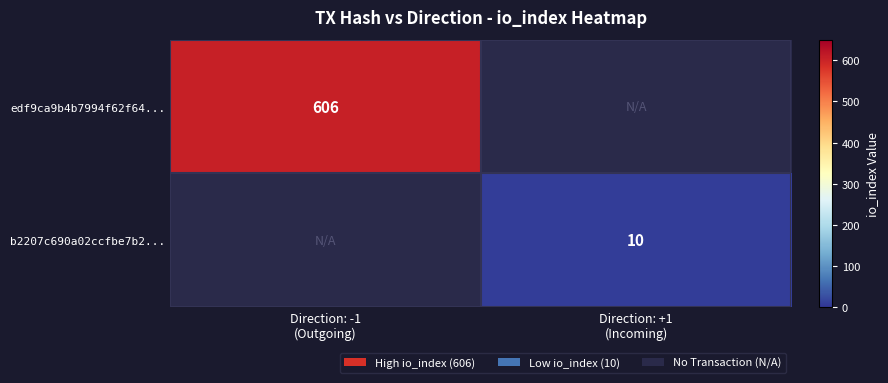

Rank the categories by edf9ca9b4b7994f62f64... value from highest to lowest.

Direction: -1 (Outgoing), Direction: +1 (Incoming)